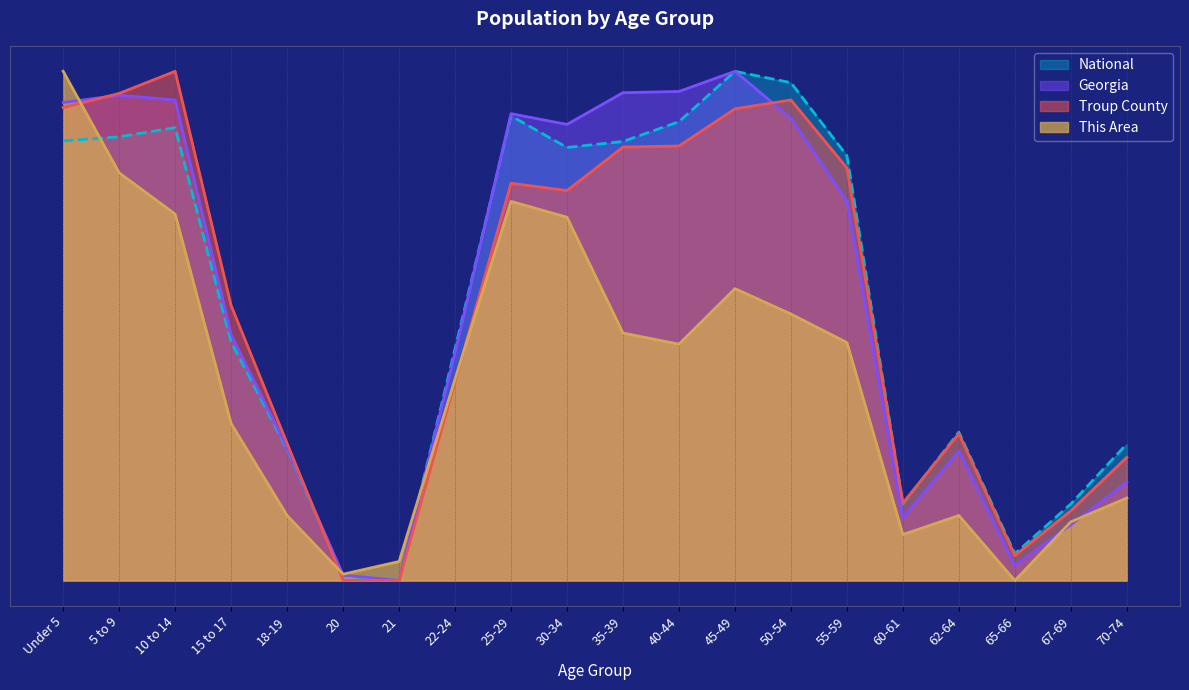

Which series changed the most between 15 to 17 and 62-64?

Troup County